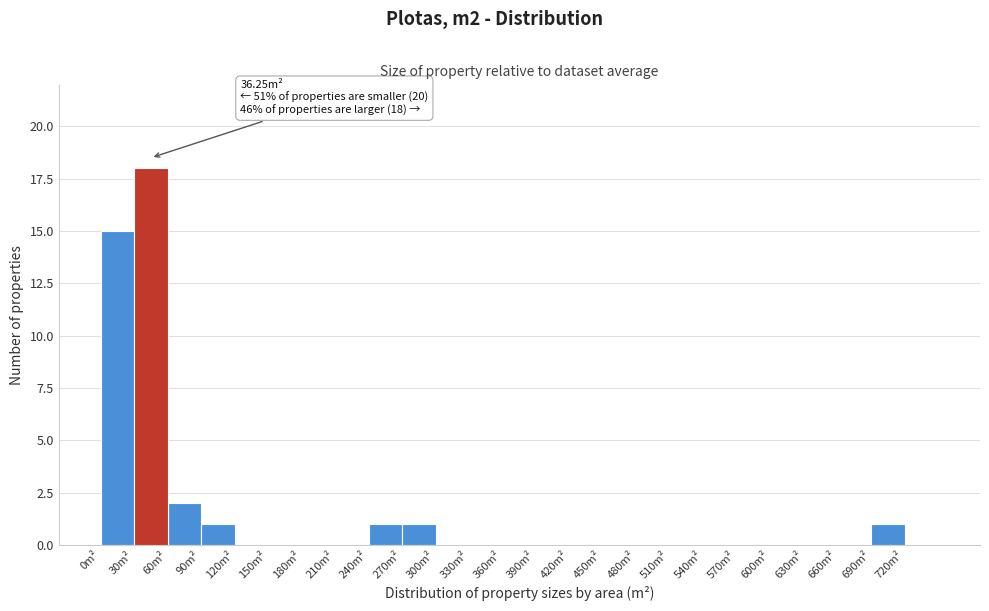

Which range on the x-axis has the tallest bar?

30 to 60